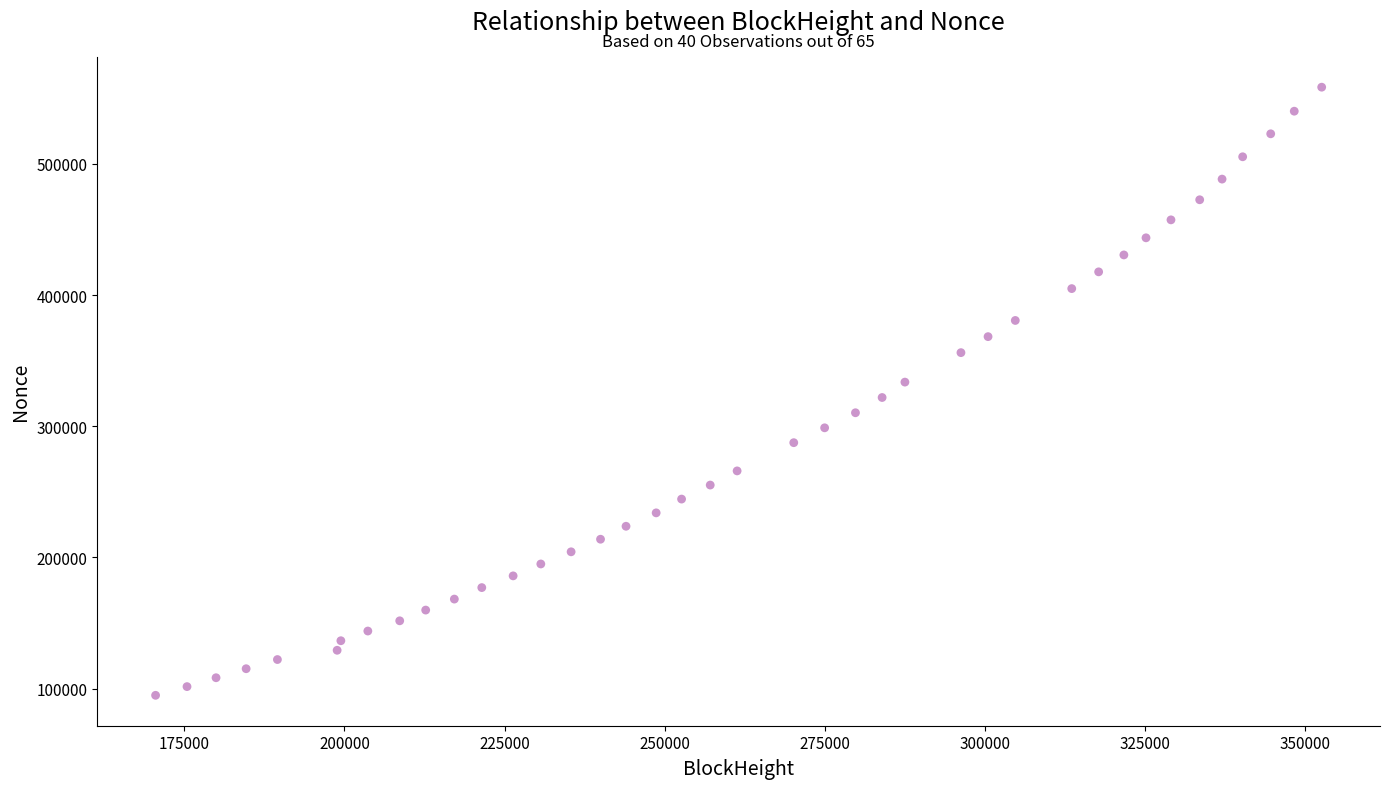

What is the range of Y values (max minus min)?

463473